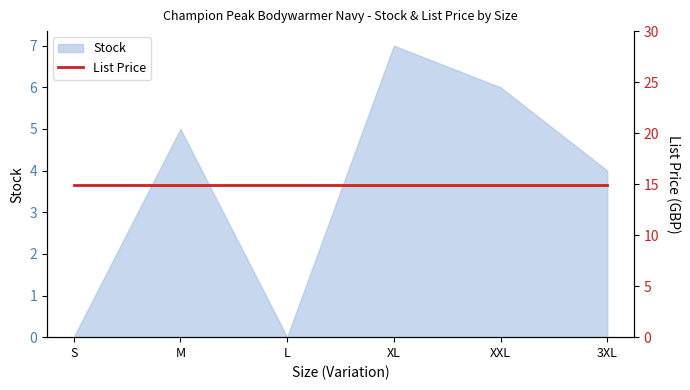

What is the sum of all values?

22